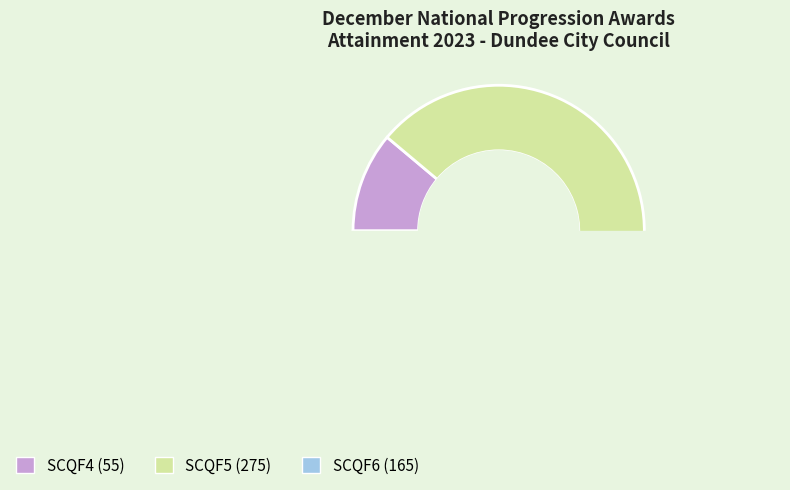

To the nearest percent, what portion does SCQF5 represent?

56%